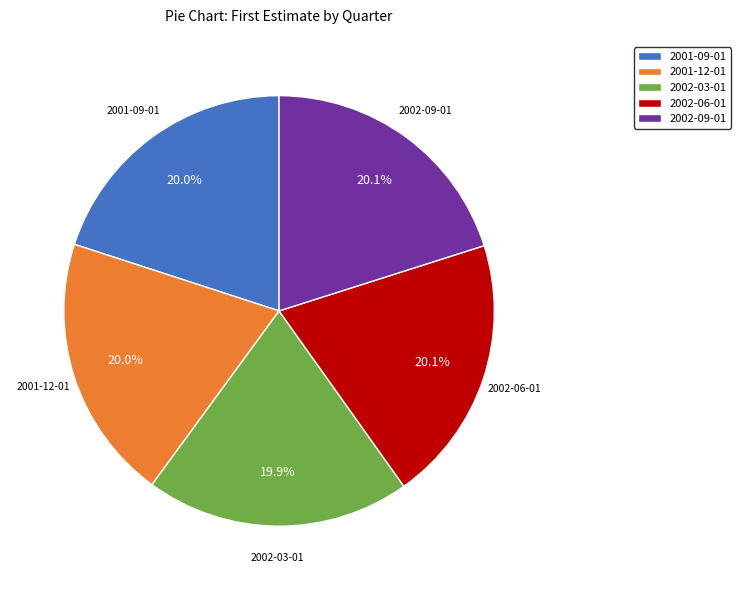

Combined, do 2002-03-01 and 2002-09-01 account for over 50%?

No